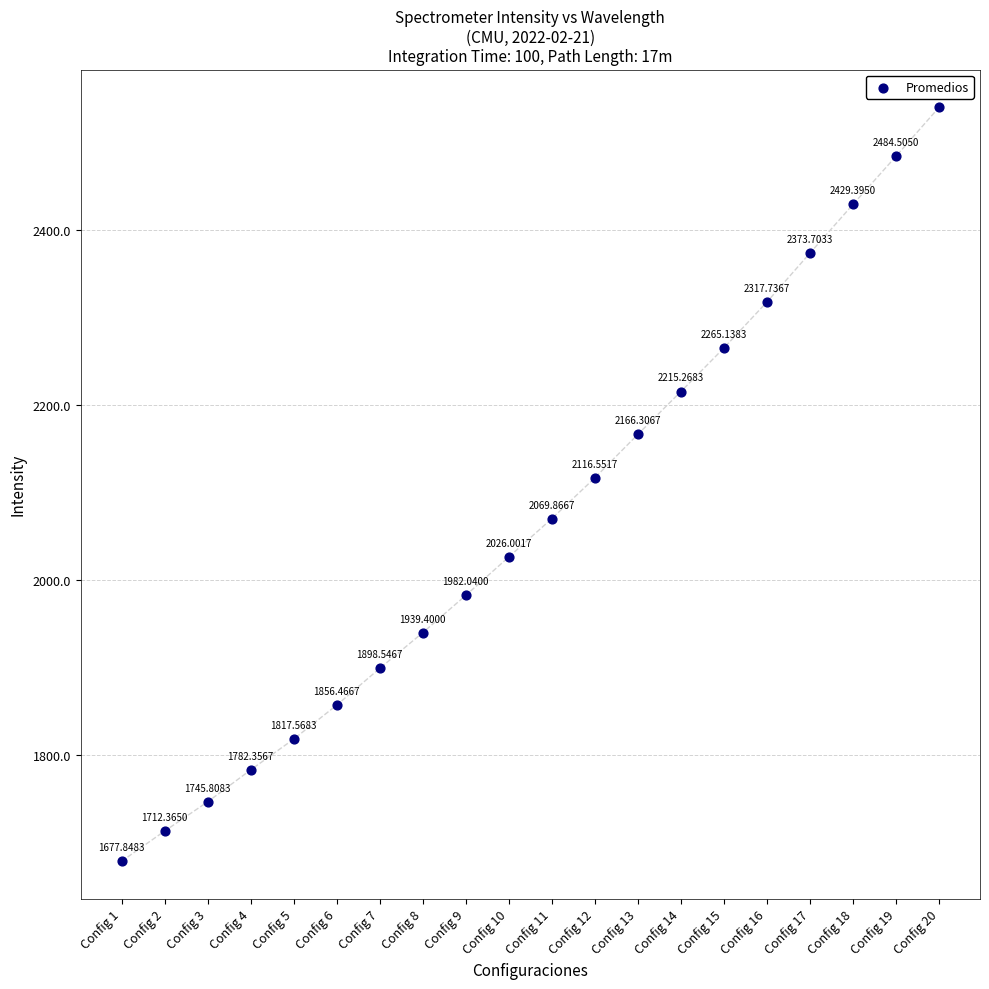

What is the range of Y values (max minus min)?

862.6